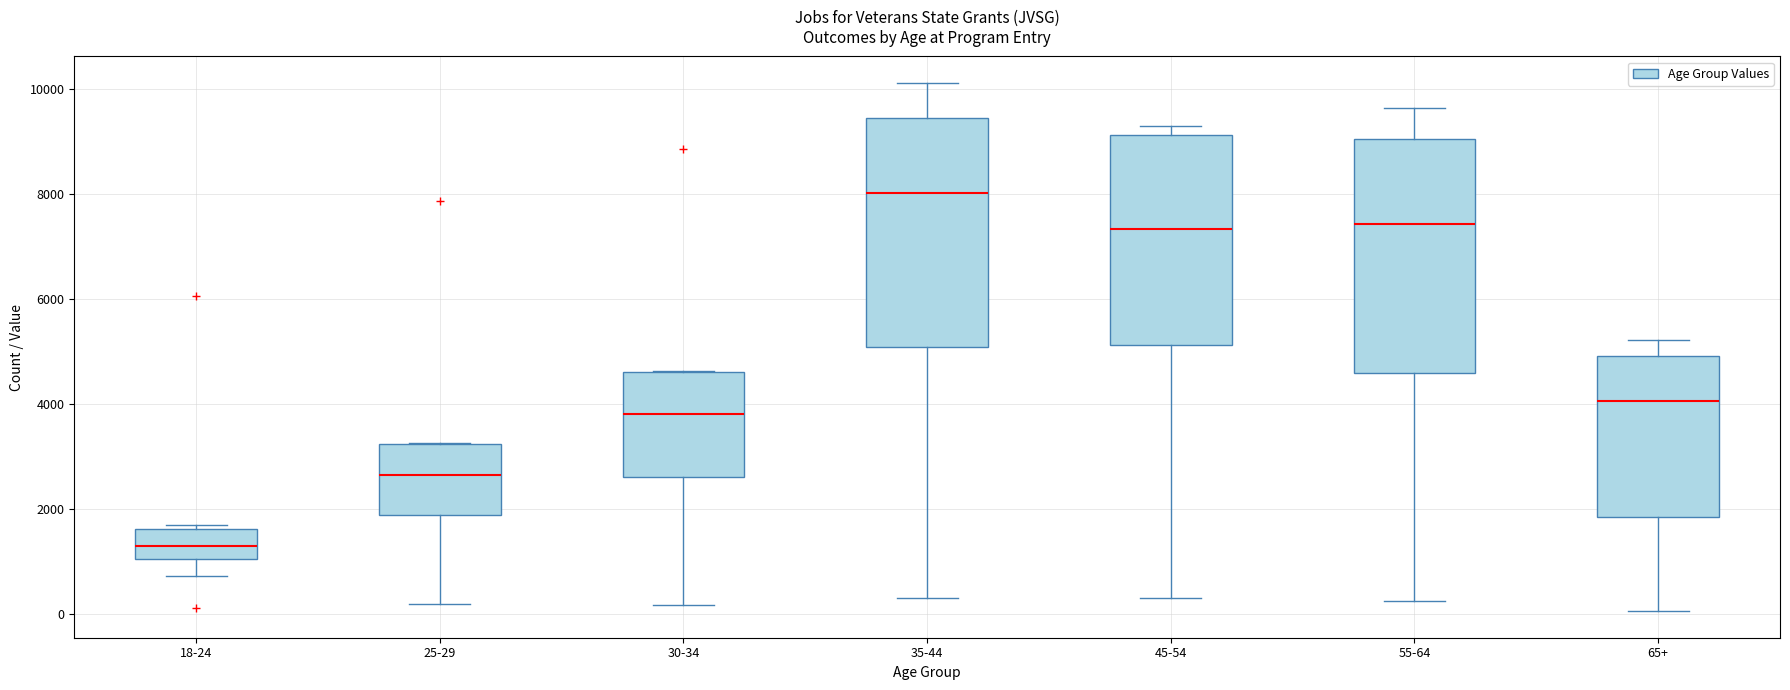

Reading left to right, transcribe this box plot: for each box, give where its median line is, the range the box spans, and where its two whiskers end, as read against the y-axis. The values are not printed on the chart, so give them approximately, as read against the axis.

18-24: median 1200, box 1000 to 1600, whiskers 800 to 1600 (just above the box's upper edge)
25-29: median 2600, box 1800 to 3200, whiskers 200 to 3200
30-34: median 3800, box 2600 to 4600, whiskers 200 to 4600
35-44: median 8000, box 5000 to 9400, whiskers 400 to 10200
45-54: median 7400, box 5200 to 9200, whiskers 400 to 9200 (just above the box's upper edge)
55-64: median 7400, box 4600 to 9000, whiskers 200 to 9600
65+: median 4000, box 1800 to 5000, whiskers 0 to 5200